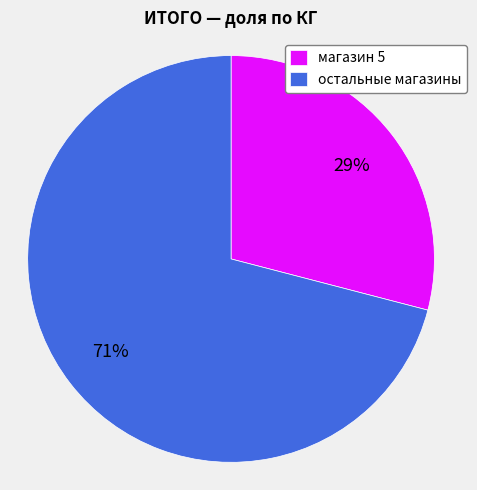

Count the number of slices in the pie.

2